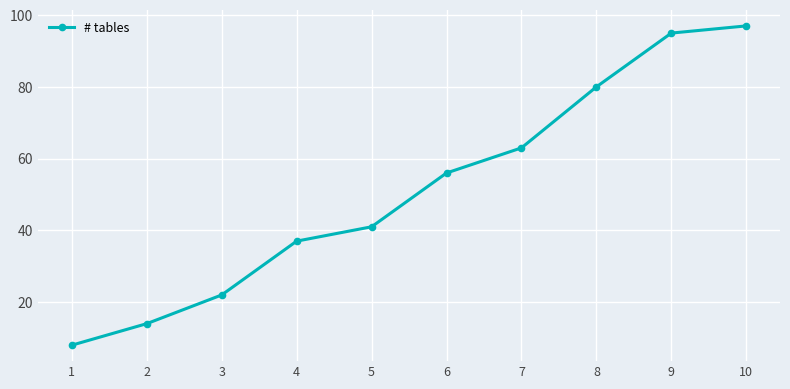

Which label corresponds to the smallest value in the chart?

1